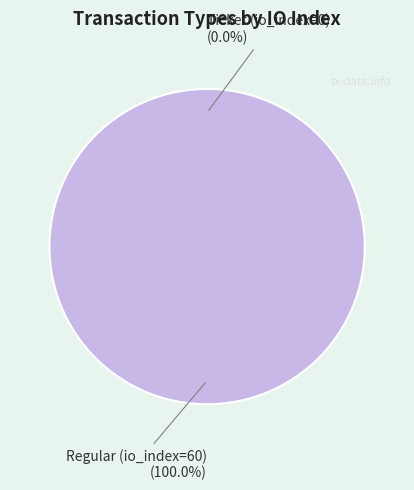

Between Ticket (io_index=0) and Regular (io_index=60), which is larger?

Regular (io_index=60)